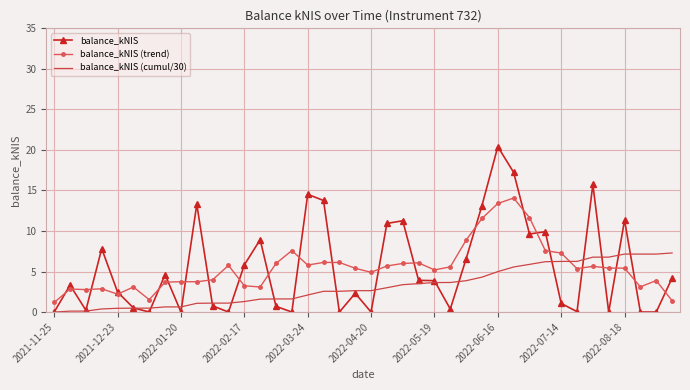

Rank the series by their maximum value, from highest to lowest.

balance_kNIS, balance_kNIS (trend), balance_kNIS (cumul/30)